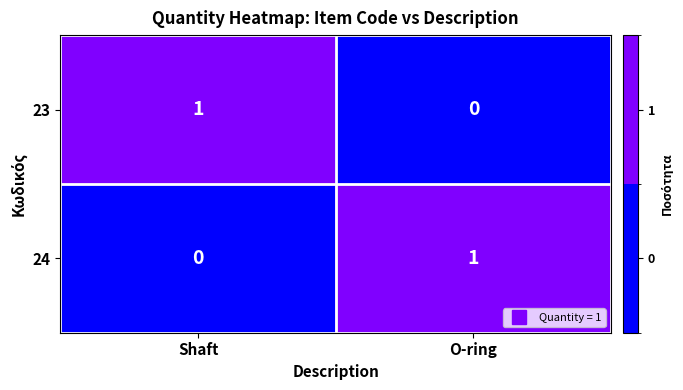

The 23 series shows 0 at Shaft. True or false?

False